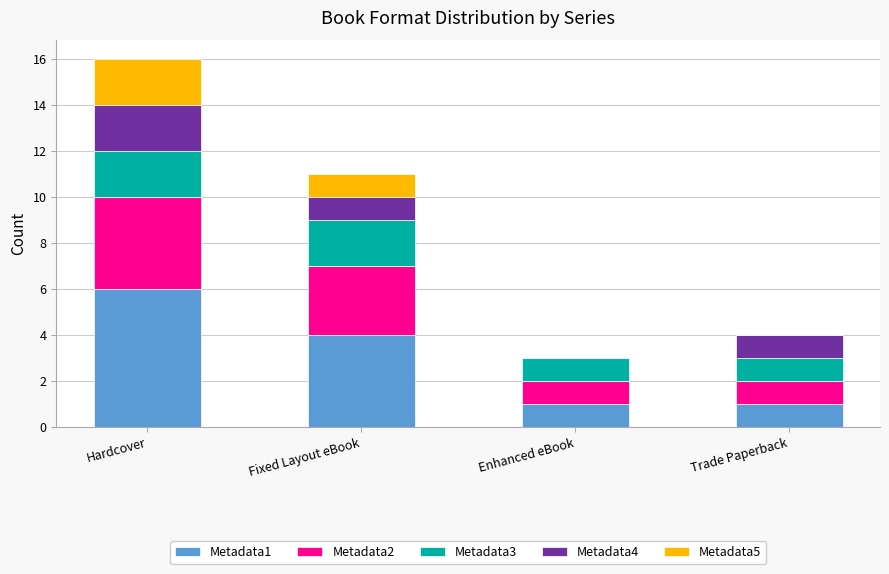

What is the total value across all series at Hardcover?

16